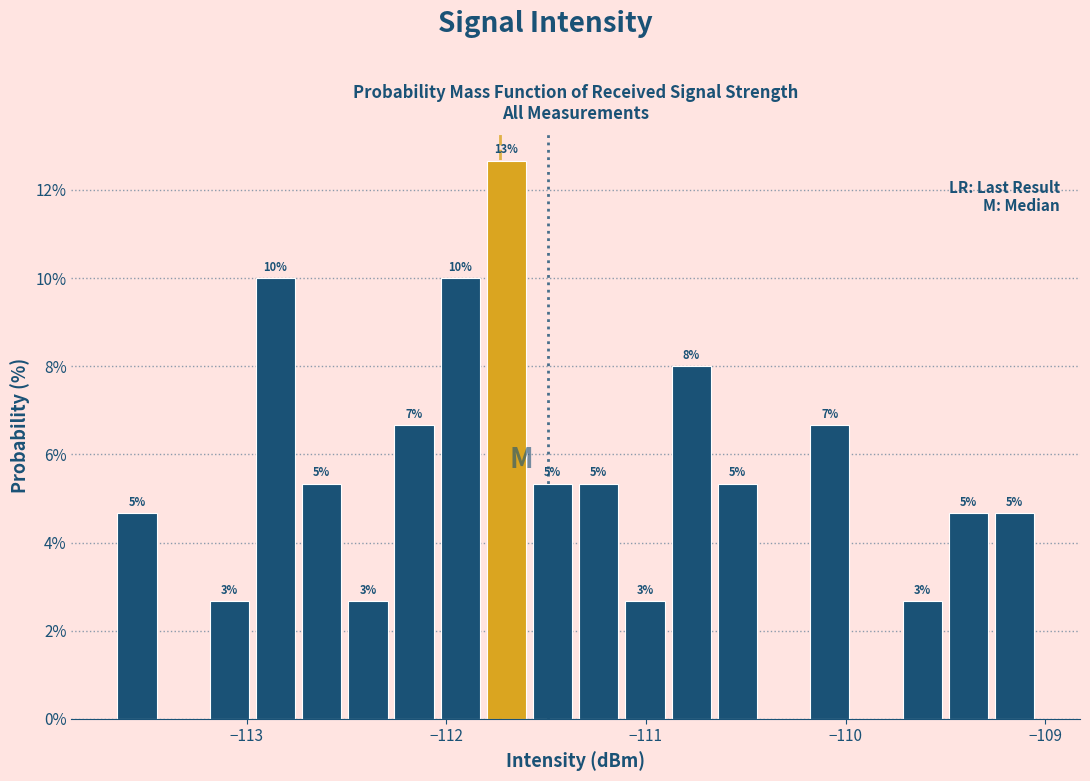

Around what value on the x-axis is the tallest bar? Give the approximate position of its centre, as read against the axis.

-111.7